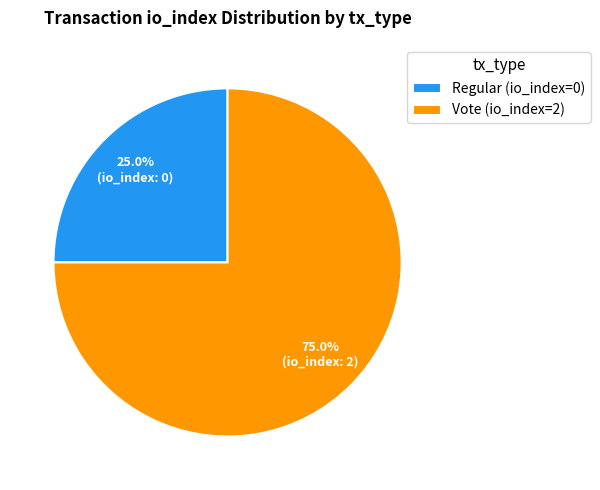

What percentage do Regular and Vote together represent?

100.0%